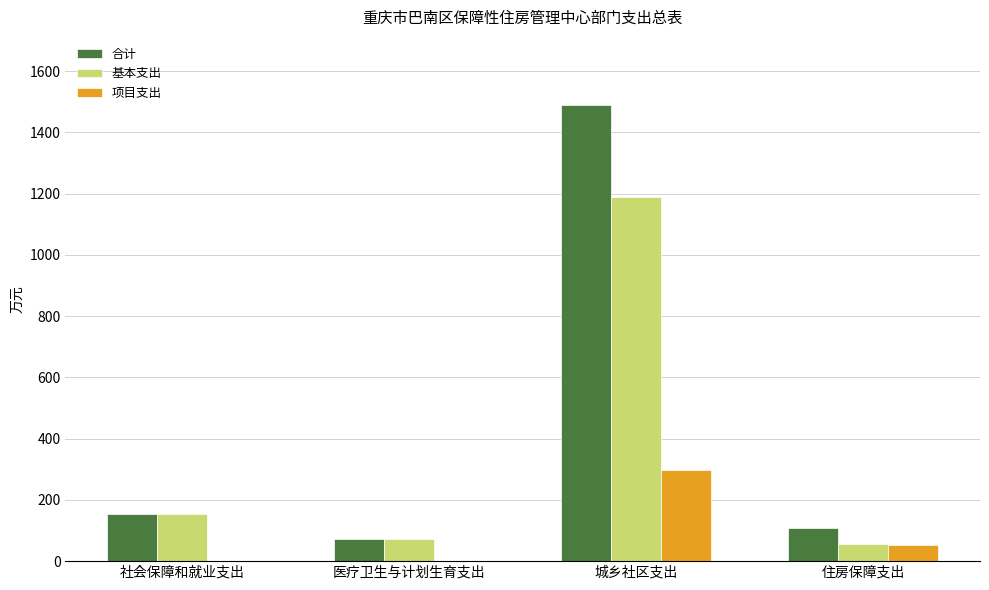

Which category has the highest value in the 项目支出 series?

城乡社区支出